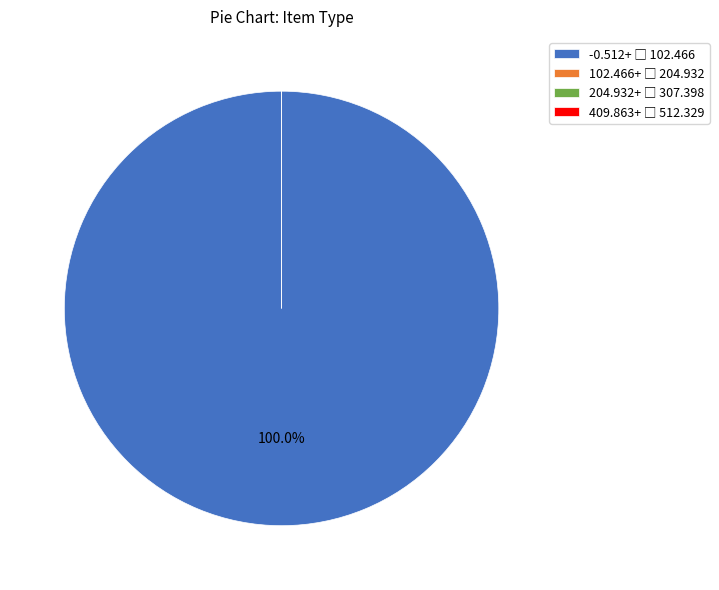

How much of the chart is everything except Photographs?

100.0%